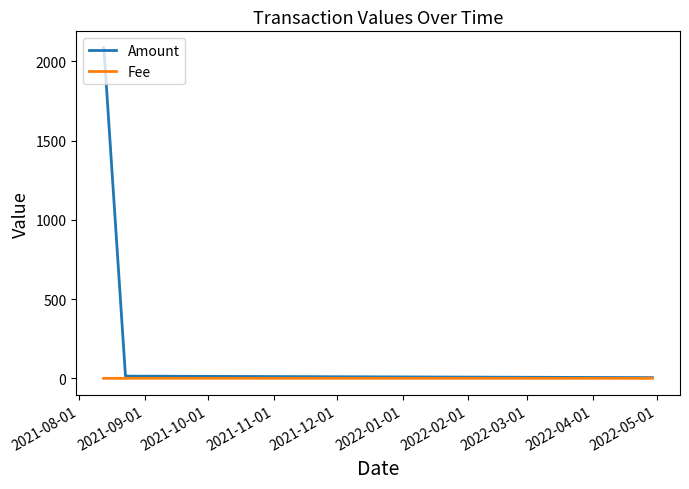

Which series has the largest range (max minus min)?

Amount